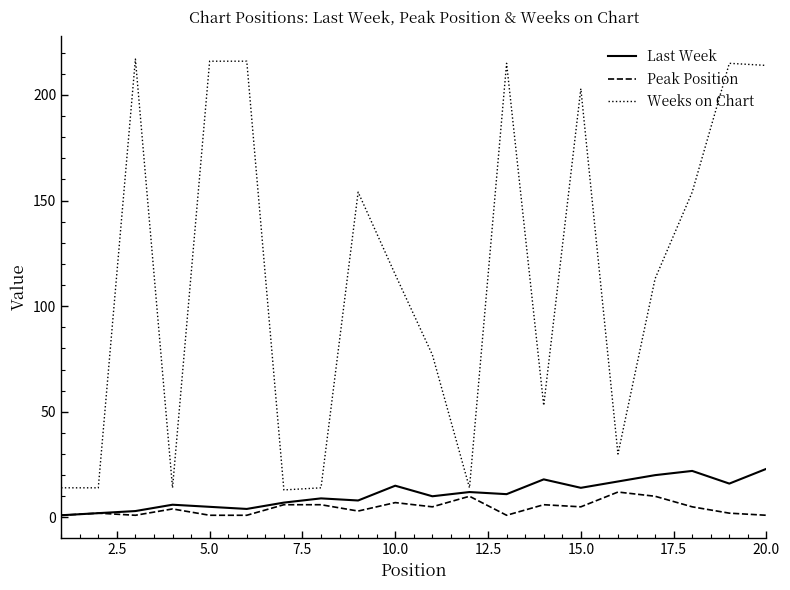

Which series has the largest total across all categories?

Weeks on Chart